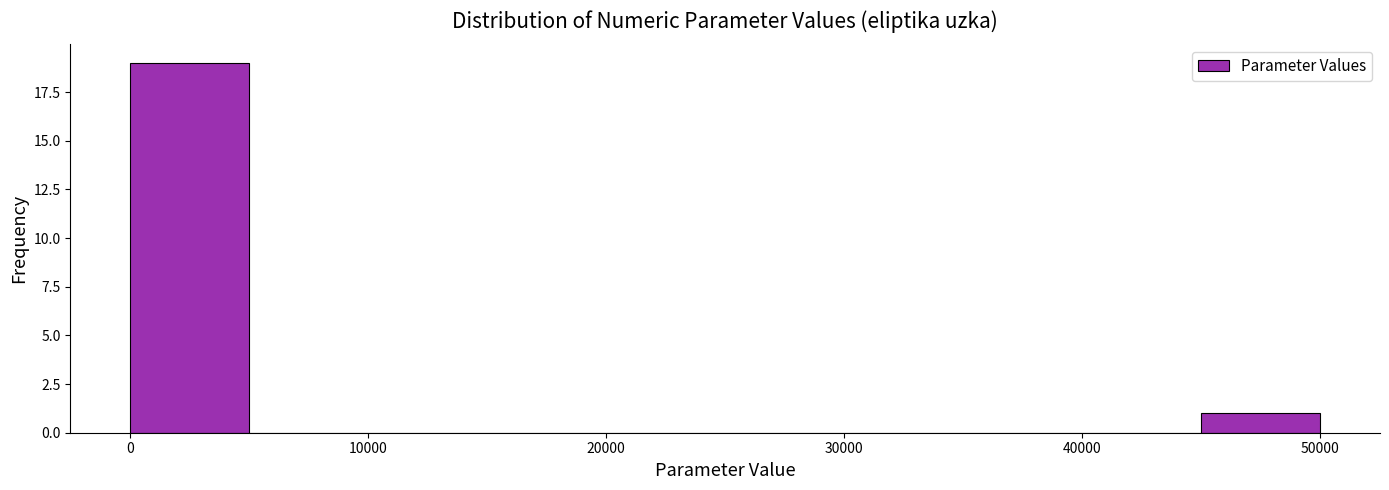

Which range on the x-axis has the tallest bar?

0 to 5000